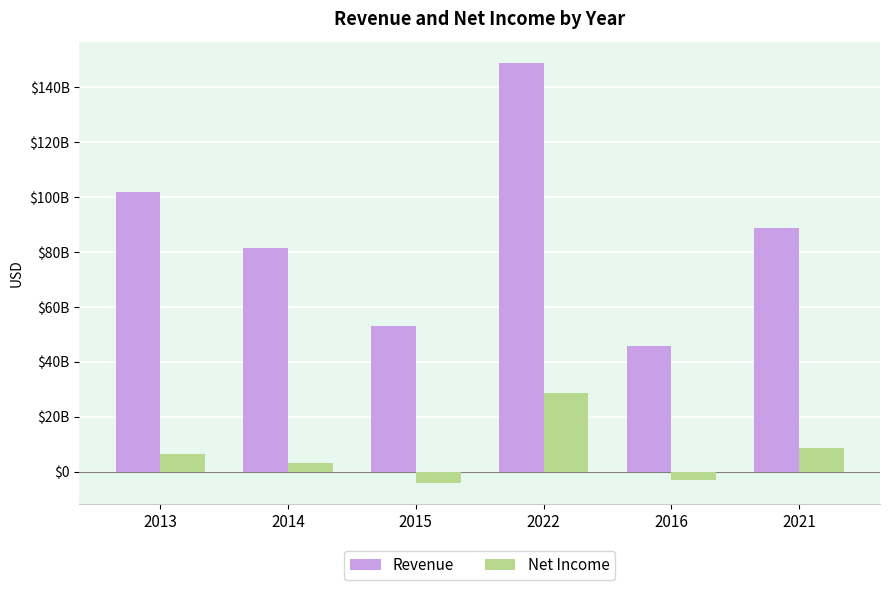

Rank the series by their average value, from lowest to highest.

Net Income, Revenue